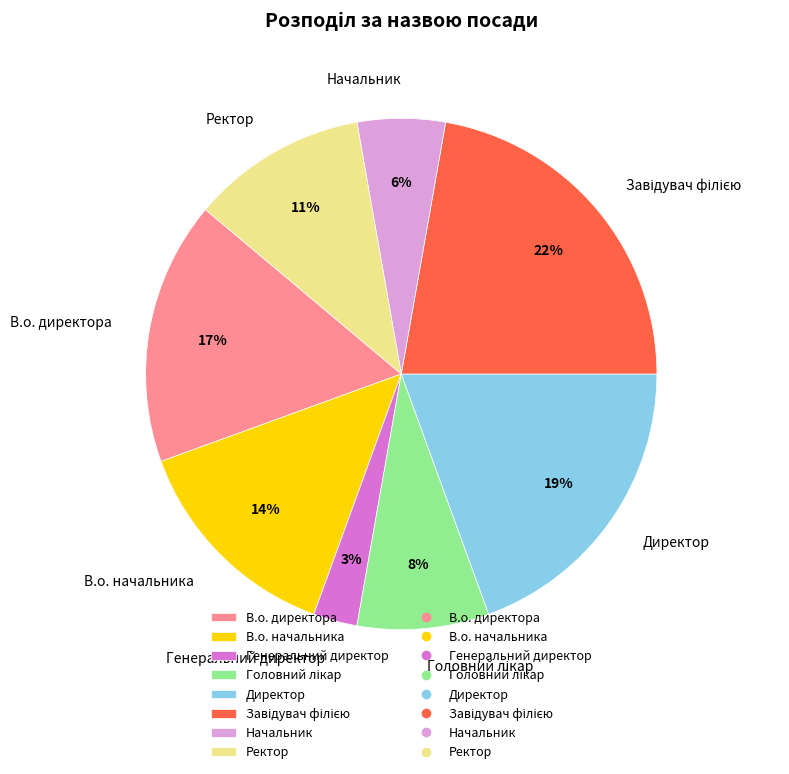

Which has a higher value, В.о. начальника or Директор?

Директор